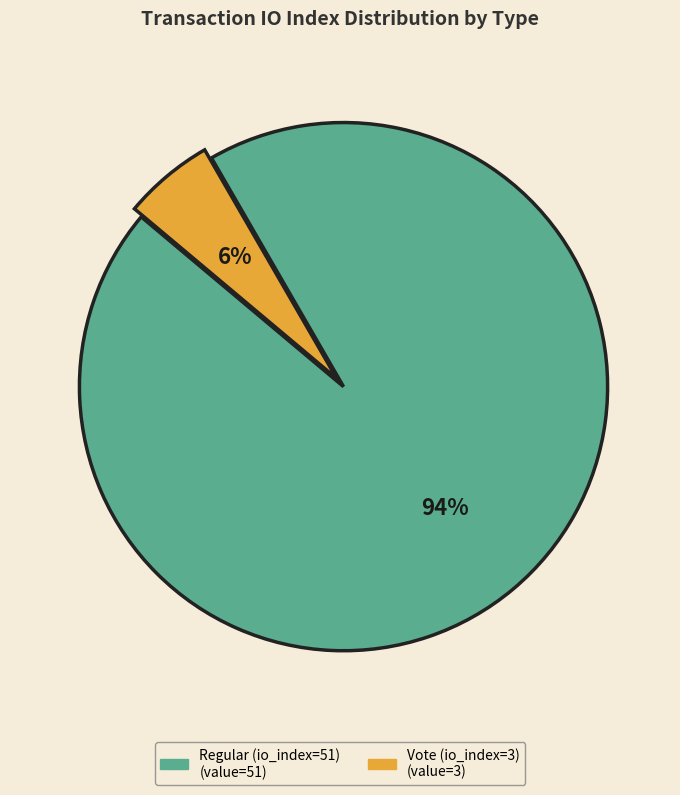

Rank the categories by value from lowest to highest.

Vote (io_index=3), Regular (io_index=51)